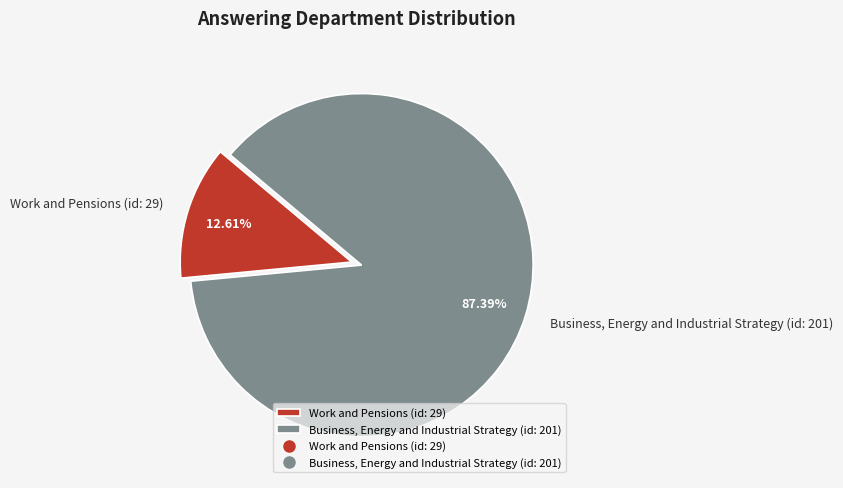

Is it true that Work and Pensions (id: 29) is 1% of the pie?

False